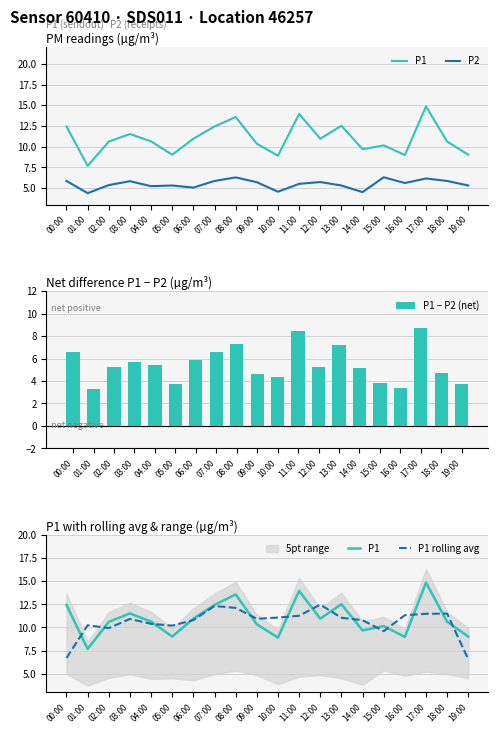

At which label is P1 − P2 (net) closest to 6?

06:00